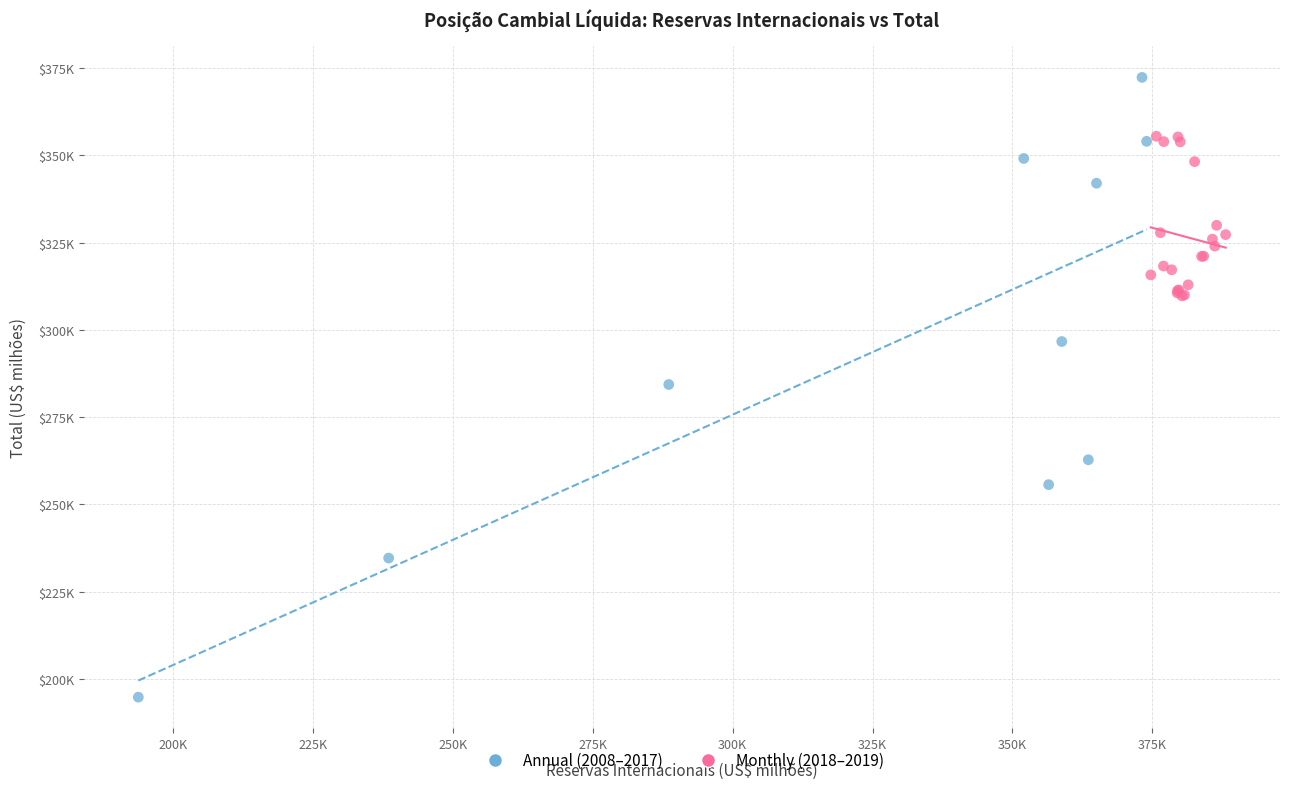

Which series reaches the minimum Y coordinate?

Annual (2008–2017)